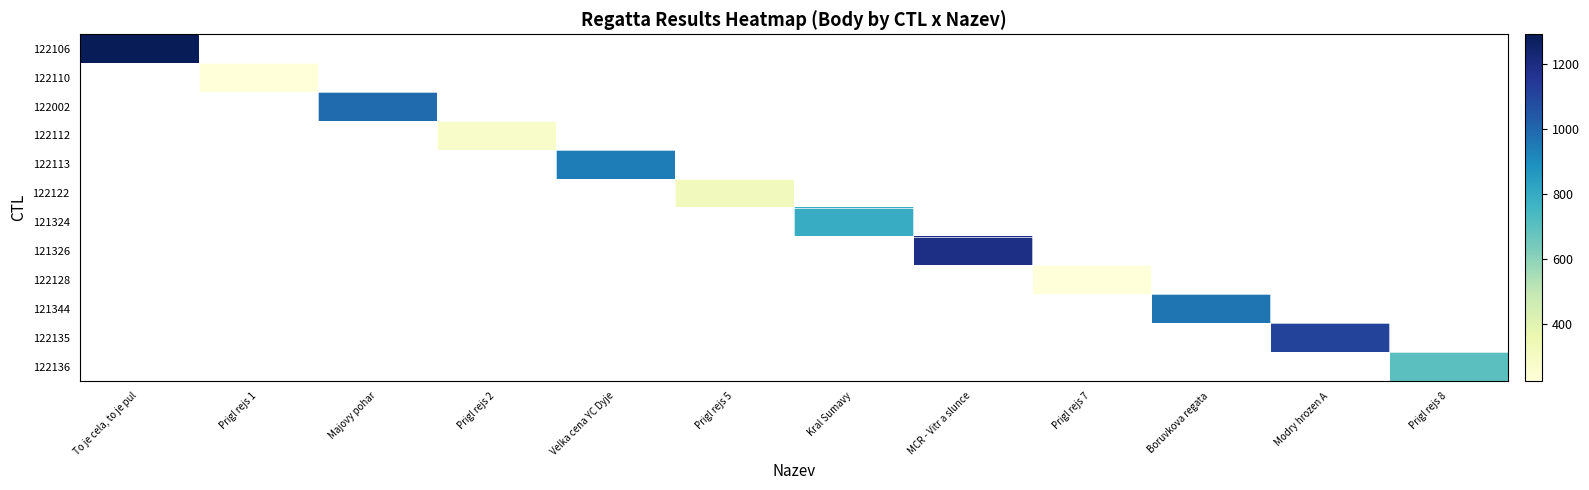

Which label corresponds to the smallest value in the chart?

Prigl rejs 1